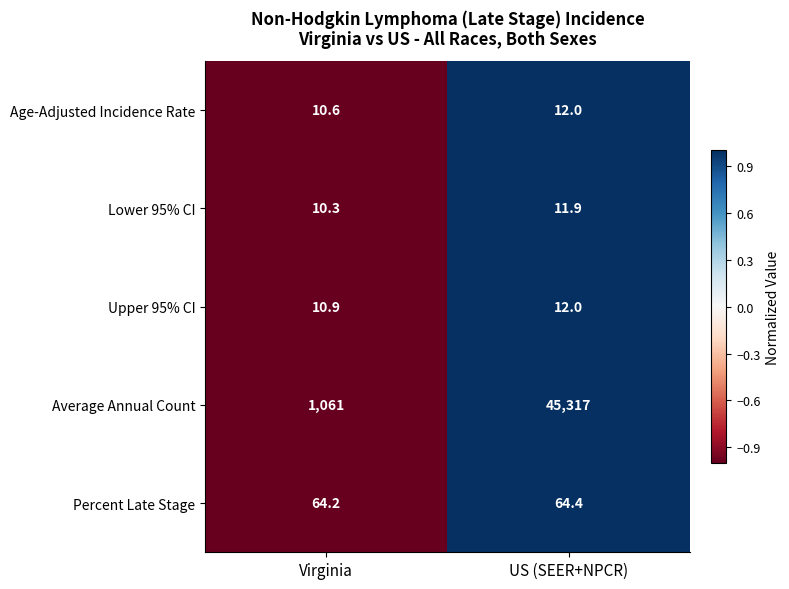

Which series has the widest spread of values?

Average Annual Count